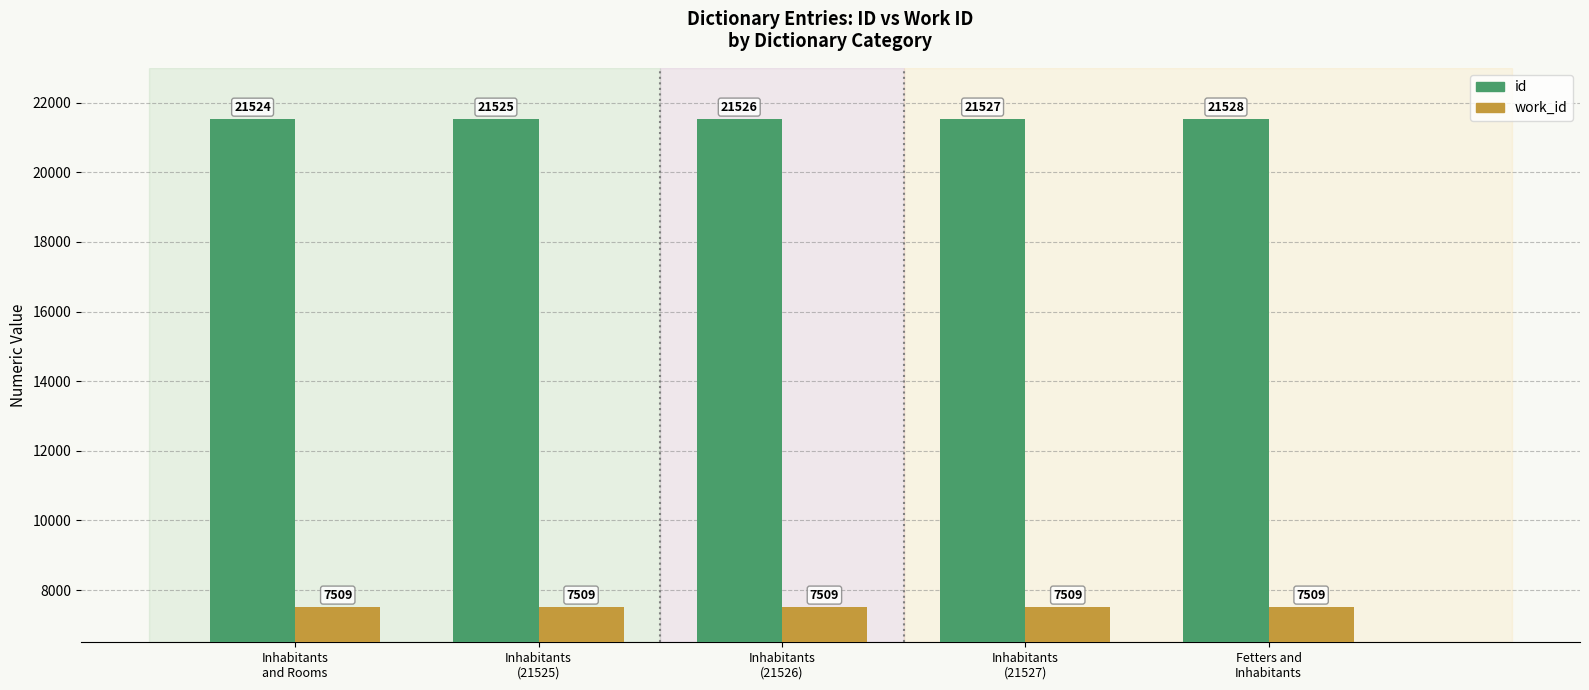

Count the number of data series in this chart.

2